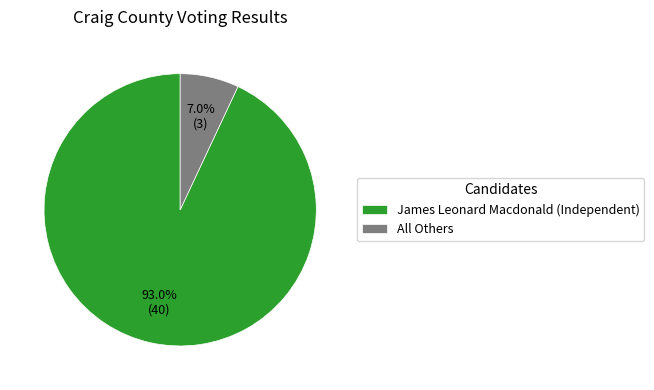

Is All Others the majority of the pie?

No